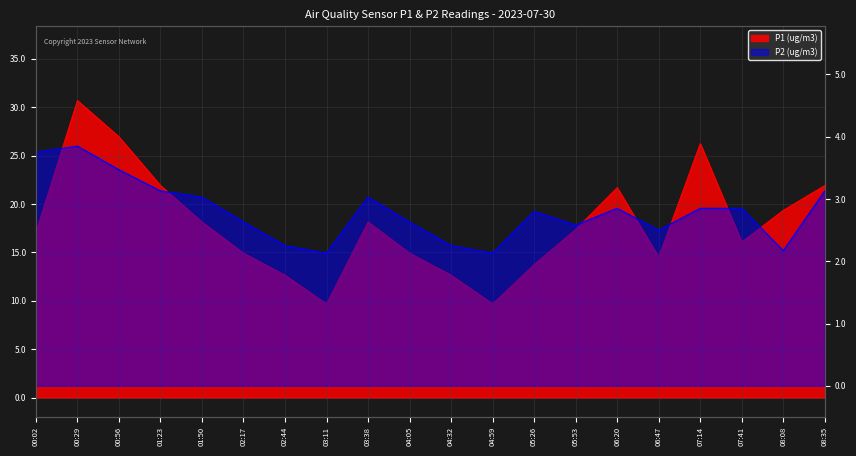

The P2 series shows 4.1 at 05:53. True or false?

False